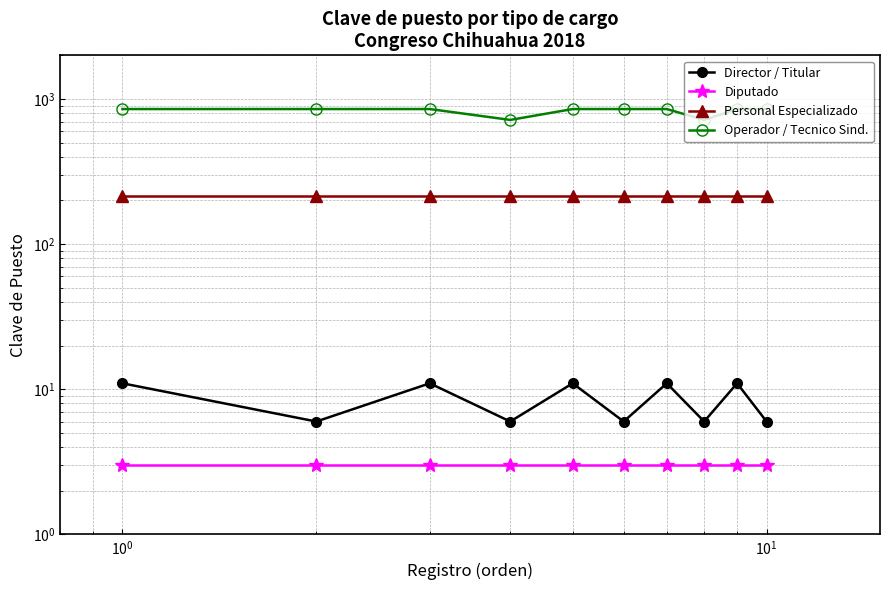

True or false: Diputado has more than 0 points higher than both neighbors.

False